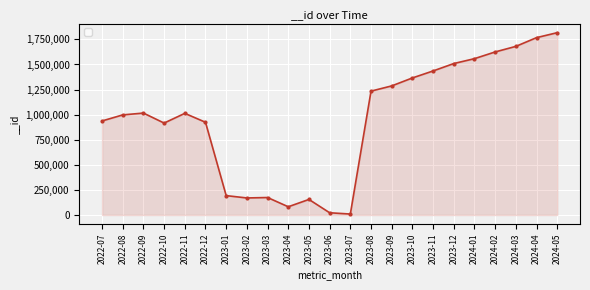

What is the difference between the maximum and minimum values?

1807675